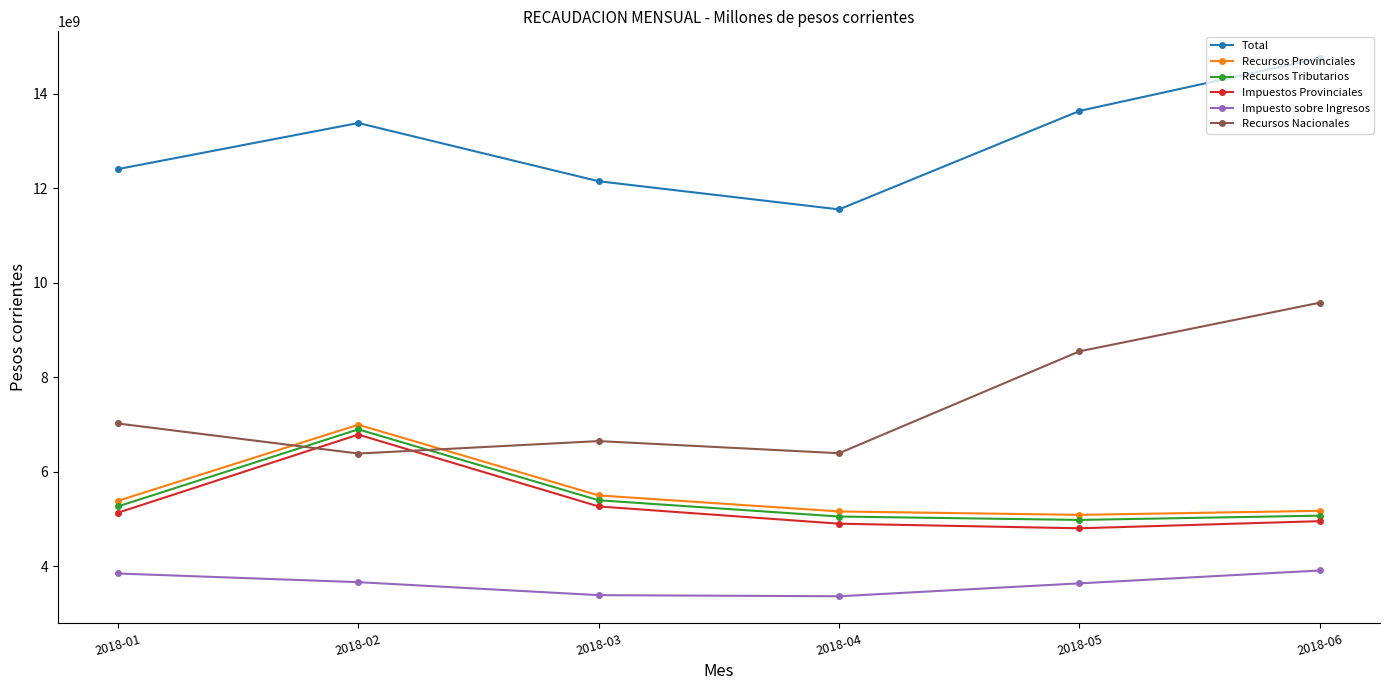

What is the minimum value shown in the chart?

3364940030.0